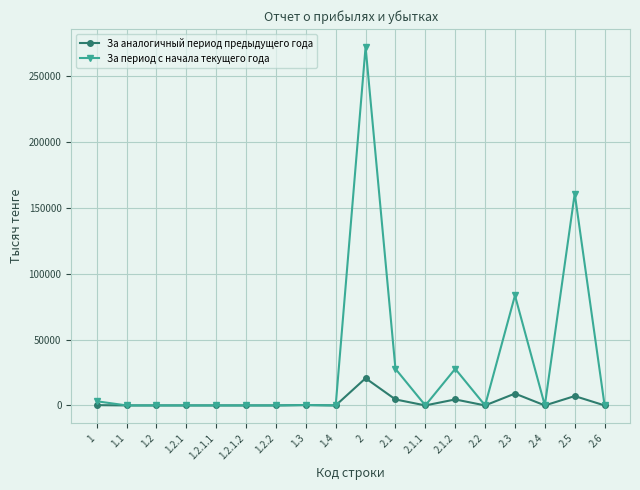

What is the label of the 4th point from the left?

1.2.1